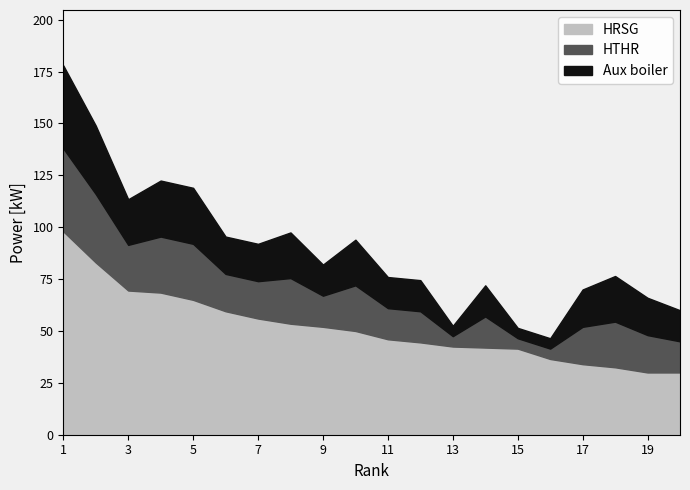

Which category has the highest value in the HTHR series?

1